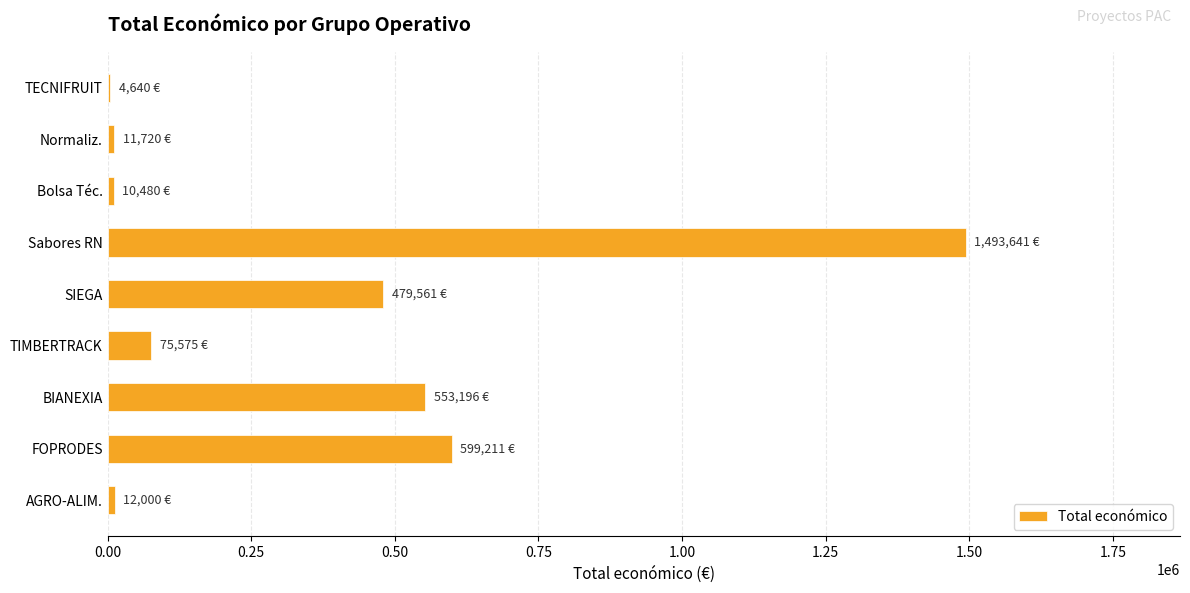

Is it true that the value at Sabores RN is 1493641?

True